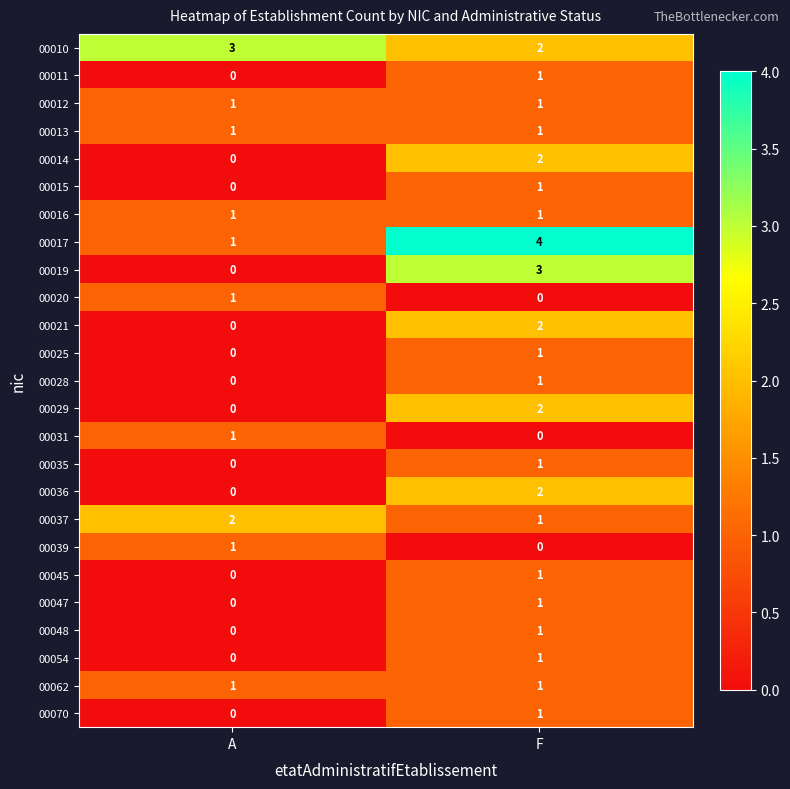

At which category is the sum across all series the highest?

F